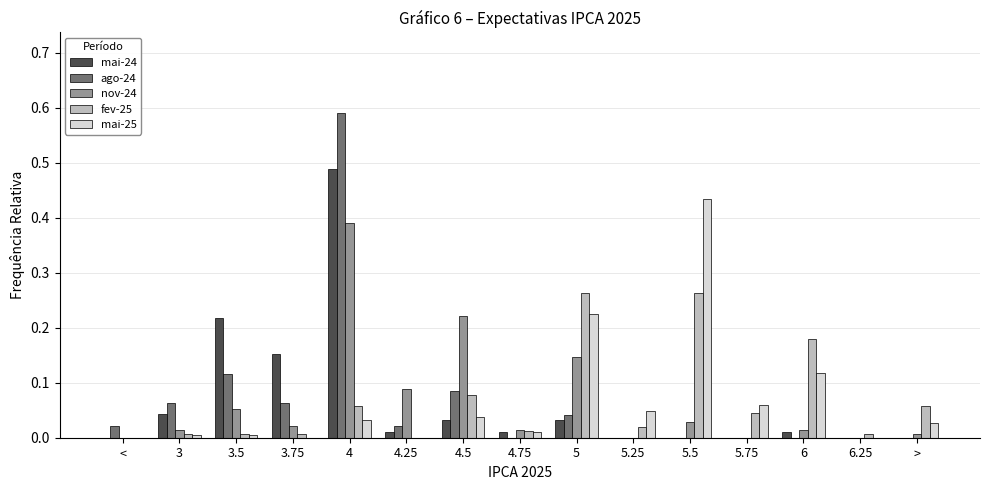

At which category is the sum across all series the highest?

4